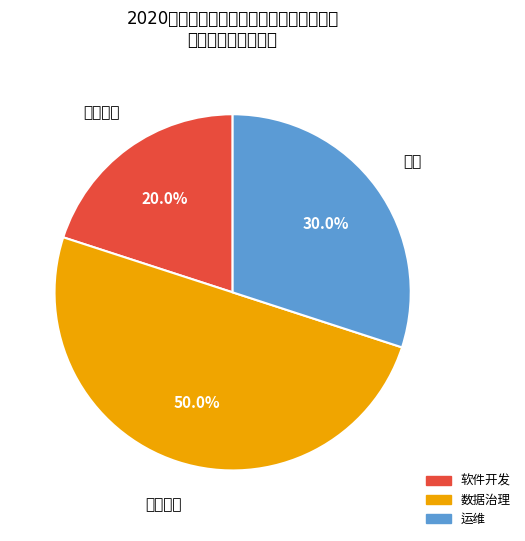

Combined, do 软件开发 and 运维 account for over 50%?

No